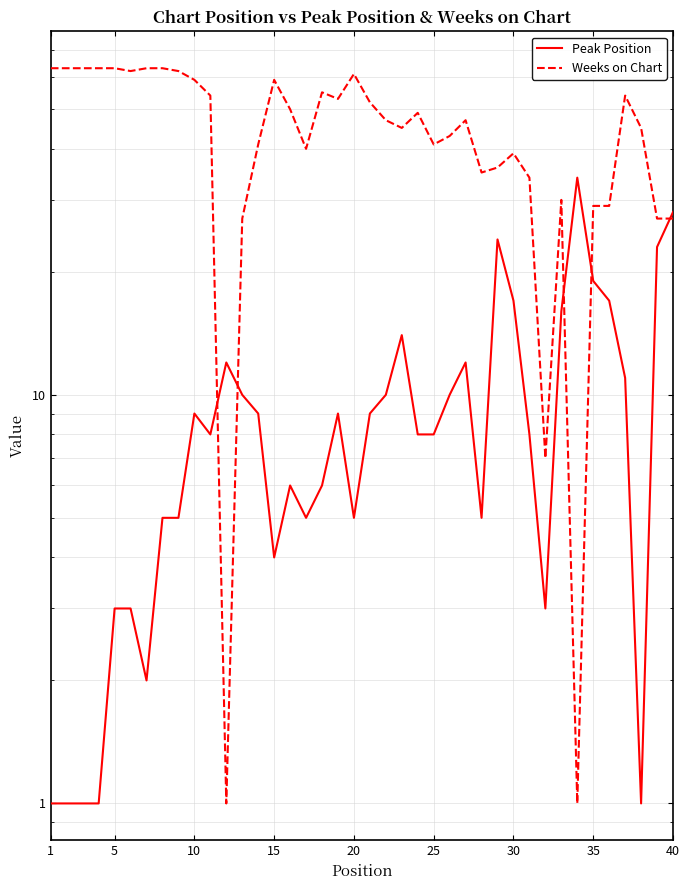

Reading left to right, what are all the values shown in this chart?

Peak Position: 1	1	1	1	3	3	2	5	5	9	8	12	10	9	4	6	5	6	9	5	9	10	14	8	8	10	12	5	24	17	8	3	16	34	19	17	11	1	23	28
Weeks on Chart: 63	63	63	63	63	62	63	63	62	59	54	1	27	41	59	50	40	55	53	61	52	47	45	49	41	43	47	35	36	39	34	7	30	1	29	29	54	45	27	27